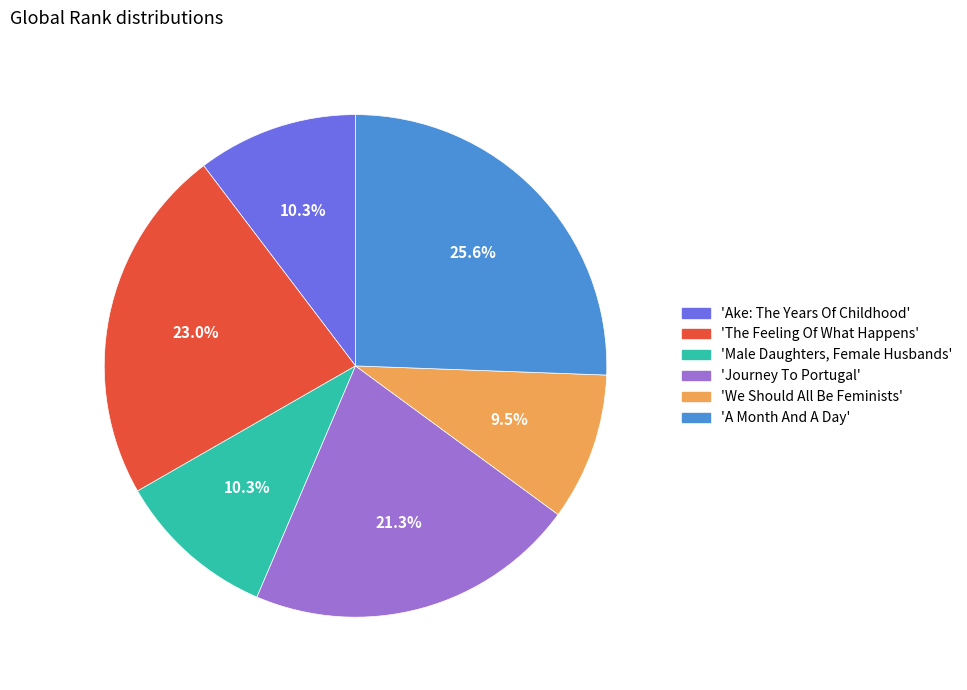

What is the ratio of the value at 'We Should All Be Feminists' to the value at 'Ake: The Years Of Childhood'?

0.9